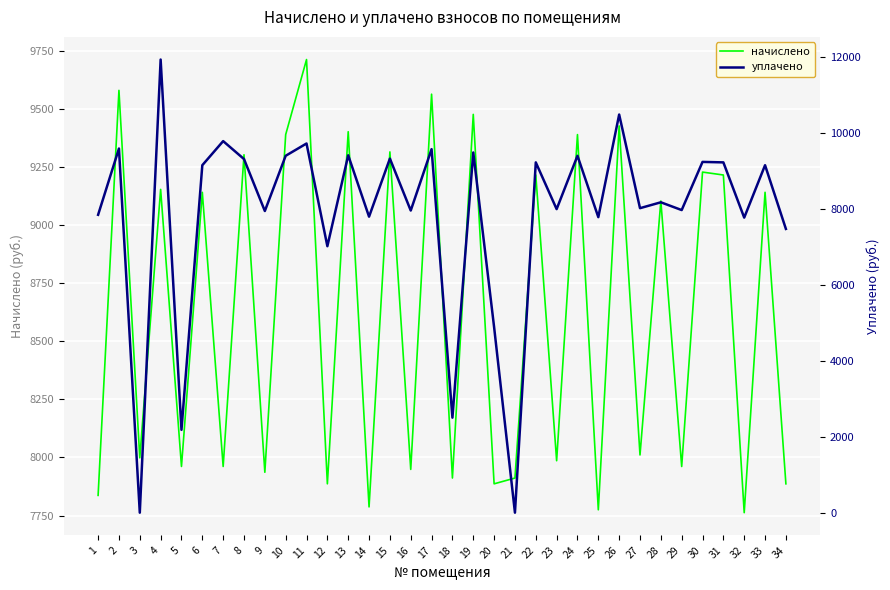

True or false: уплачено and начислено intersect in this chart.

True